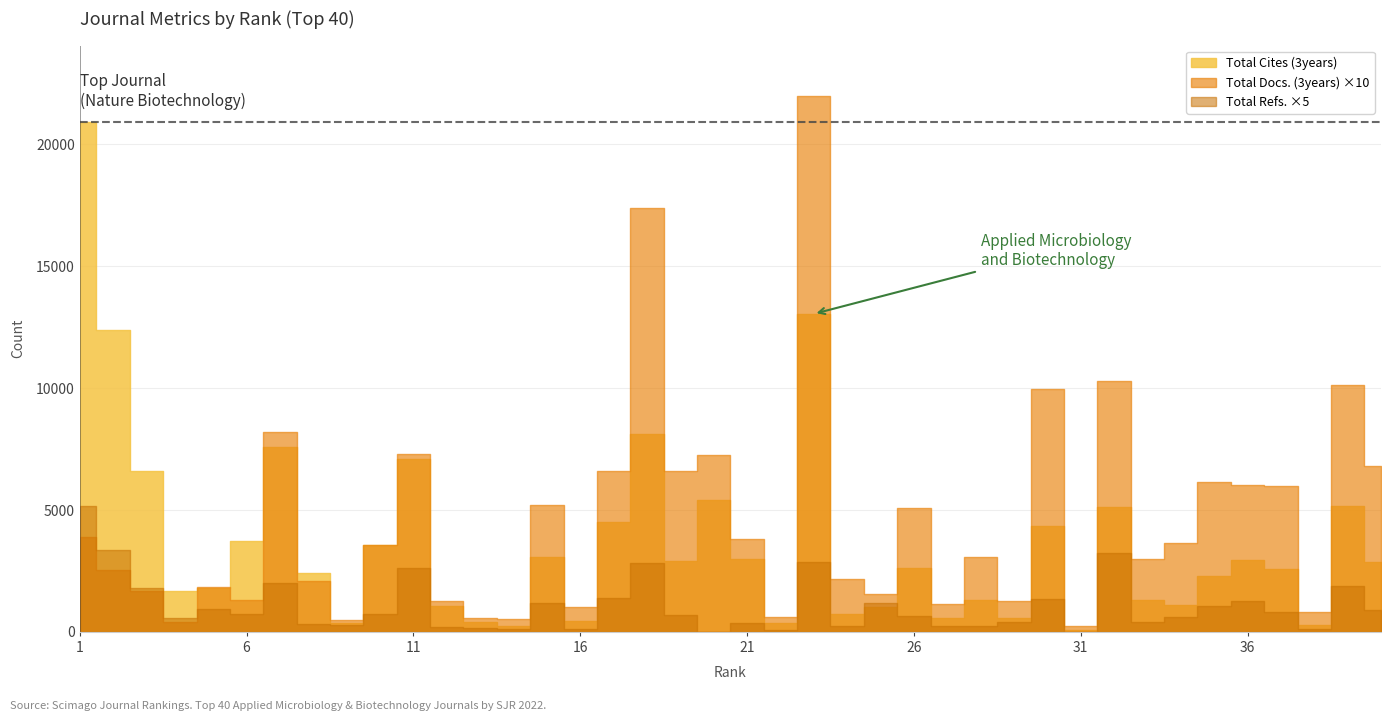

Reading left to right, transcribe all the data shown in this chart.

Total Cites (3years): 1=20920	2=12397	3=6606	4=1672	5=1799	6=3747	7=7577	8=2416	9=365	10=3564	11=7105	12=1041	13=420	14=232	15=3071	16=439	17=4523	18=8128	19=2927	20=5403	21=2978	22=356	23=13047	24=735	25=1030	26=2619	27=565	28=1318	29=569	30=4329	31=87	32=5123	33=1298	34=1113	35=2311	36=2933	37=2598	38=288	39=5150	40=2860
Total Docs. (3years): 1=389	2=254	3=167	4=39	5=185	6=130	7=821	8=209	9=50	10=355	11=729	12=128	13=57	14=52	15=522	16=103	17=661	18=1738	19=659	20=725	21=382	22=59	23=2197	24=217	25=154	26=507	27=113	28=309	29=125	30=998	31=24	32=1030	33=301	34=363	35=614	36=602	37=600	38=82	39=1011	40=680
Total Refs.: 1=1033	2=668	3=356	4=110	5=185	6=145	7=403	8=66	9=60	10=150	11=527	12=37	13=35	14=21	15=237	16=22	17=275	18=565	19=139	20=0	21=76	22=17	23=571	24=52	25=238	26=130	27=47	28=47	29=85	30=273	31=0	32=644	33=80	34=119	35=211	36=256	37=159	38=24	39=374	40=176